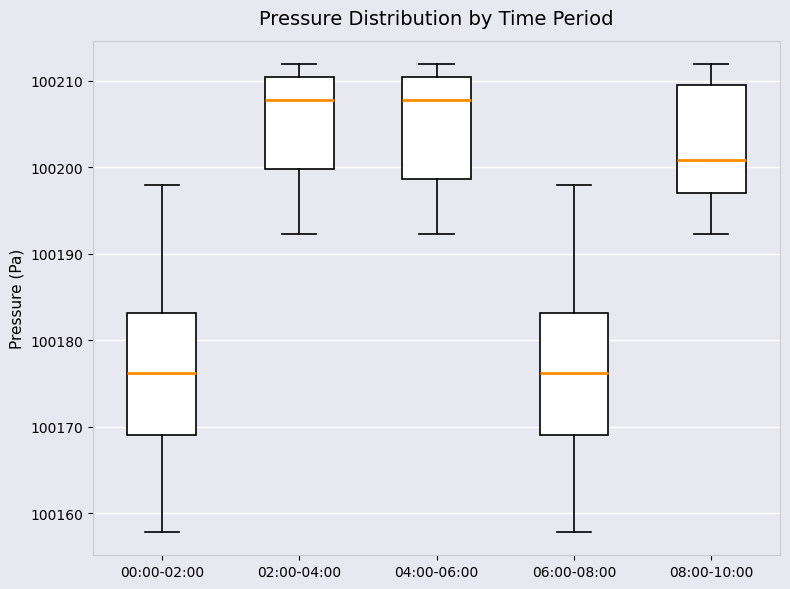

Reading left to right, read every box against the y-axis: the position of its median line, the range the box covers, and the ends of its whiskers. The values are not printed on the chart, so give them approximately, as read against the axis.

00:00-02:00: median 100176, box 100169 to 100183, whiskers 100158 to 100198
02:00-04:00: median 100208, box 100200 to 100210, whiskers 100192 to 100212
04:00-06:00: median 100208, box 100199 to 100210, whiskers 100192 to 100212
06:00-08:00: median 100176, box 100169 to 100183, whiskers 100158 to 100198
08:00-10:00: median 100201, box 100197 to 100210, whiskers 100192 to 100212